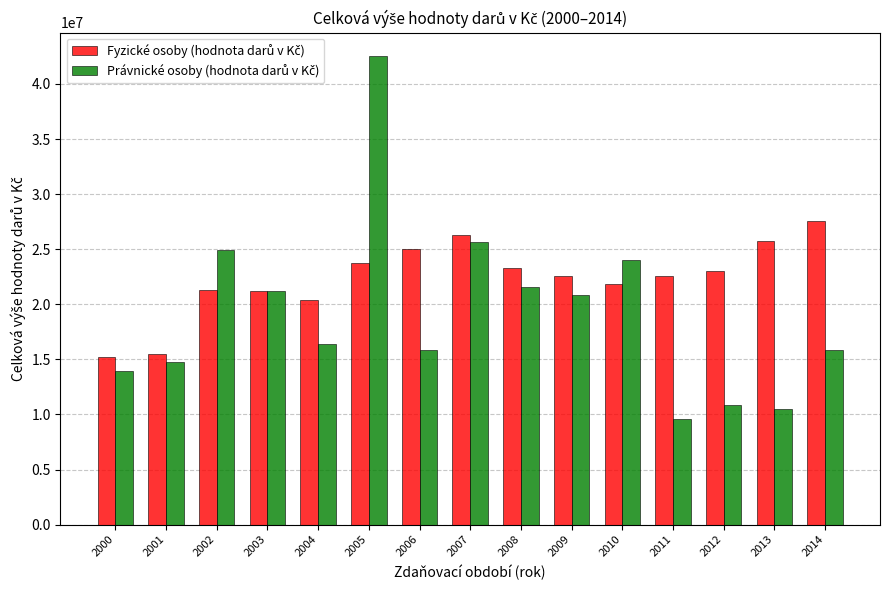

What is the difference between the highest and lowest values at 2004?

4031782.5